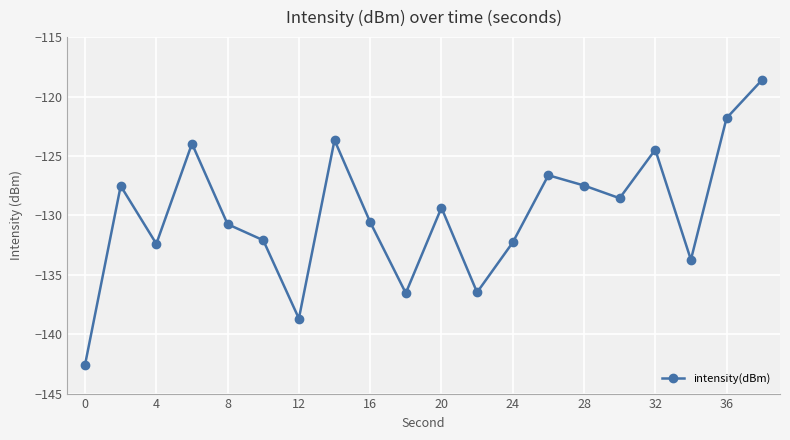

What is the average value?

-129.9